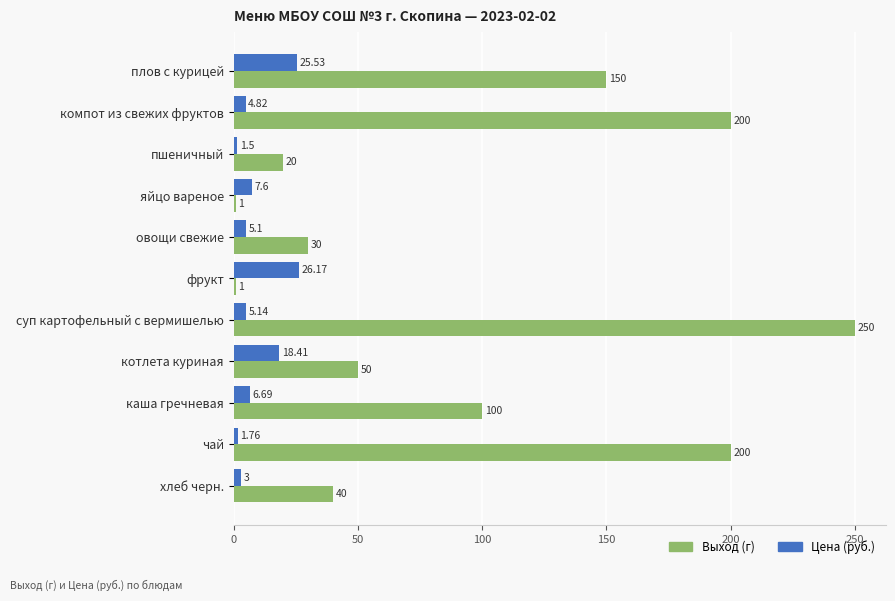

At компот из свежих фруктов, list the series in order from smallest to largest.

Цена (руб.), Выход (г)